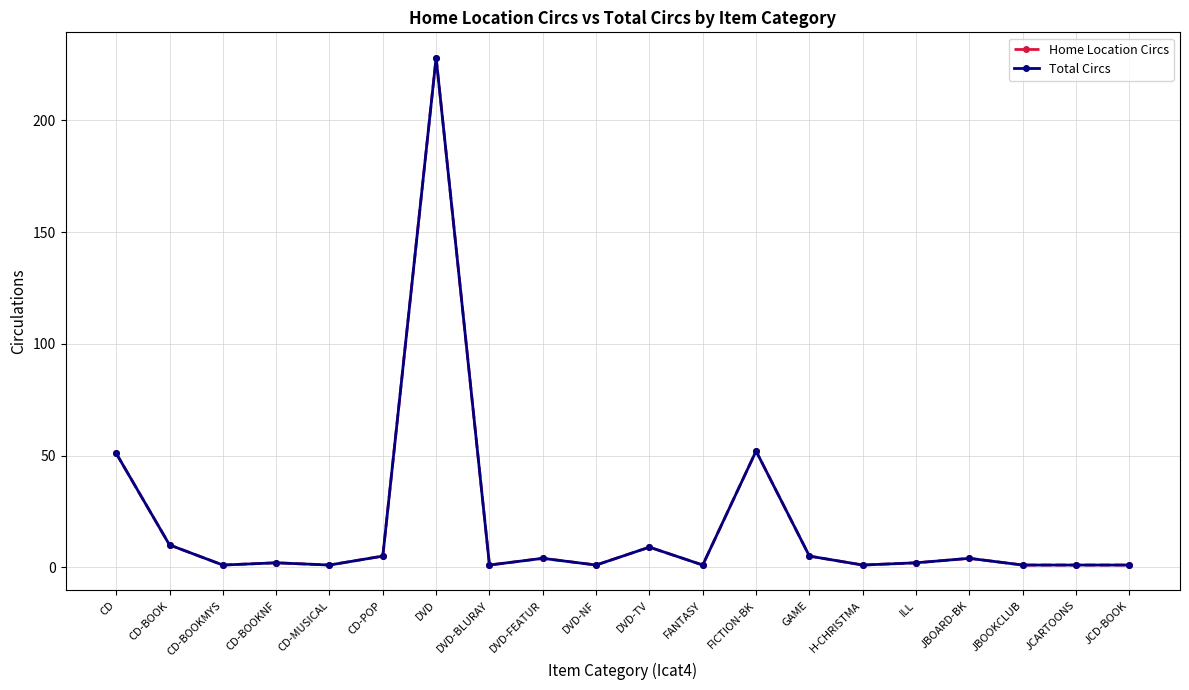

Is this an area chart (filled region under the line)?

No